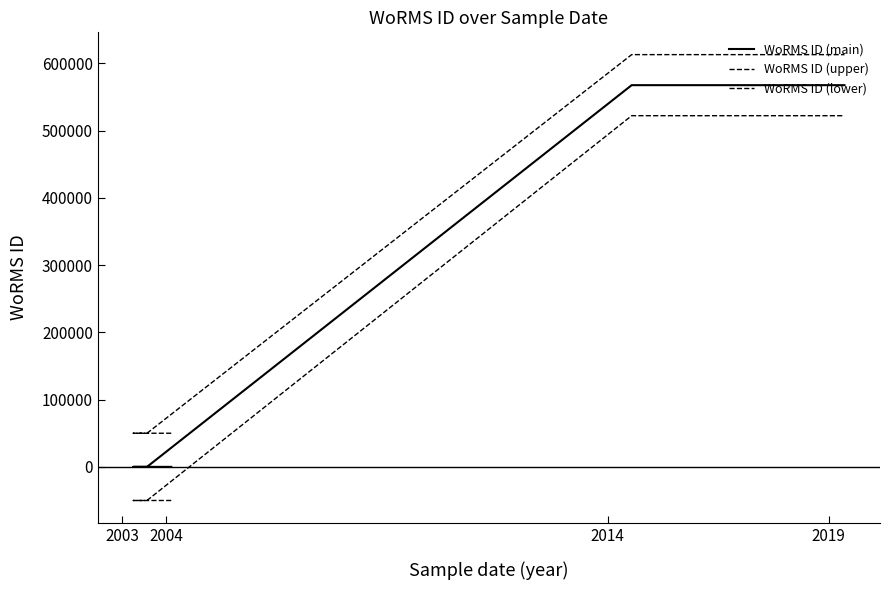

True or false: WoRMS ID (lower) and WoRMS ID (upper) intersect in this chart.

False